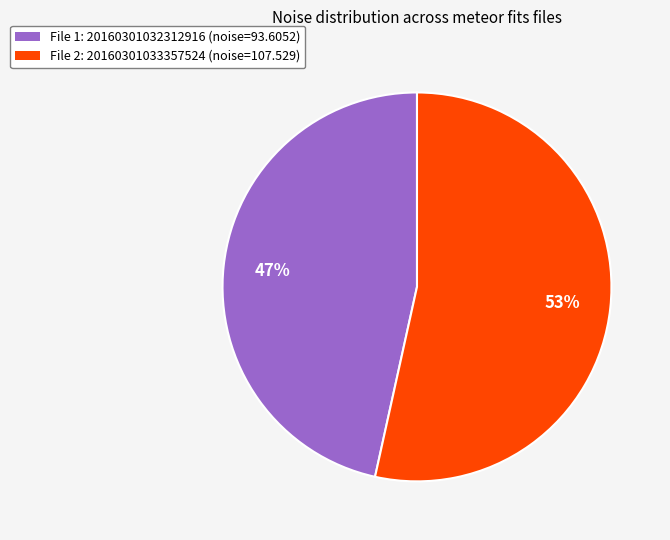

Is there a majority slice in this chart?

Yes